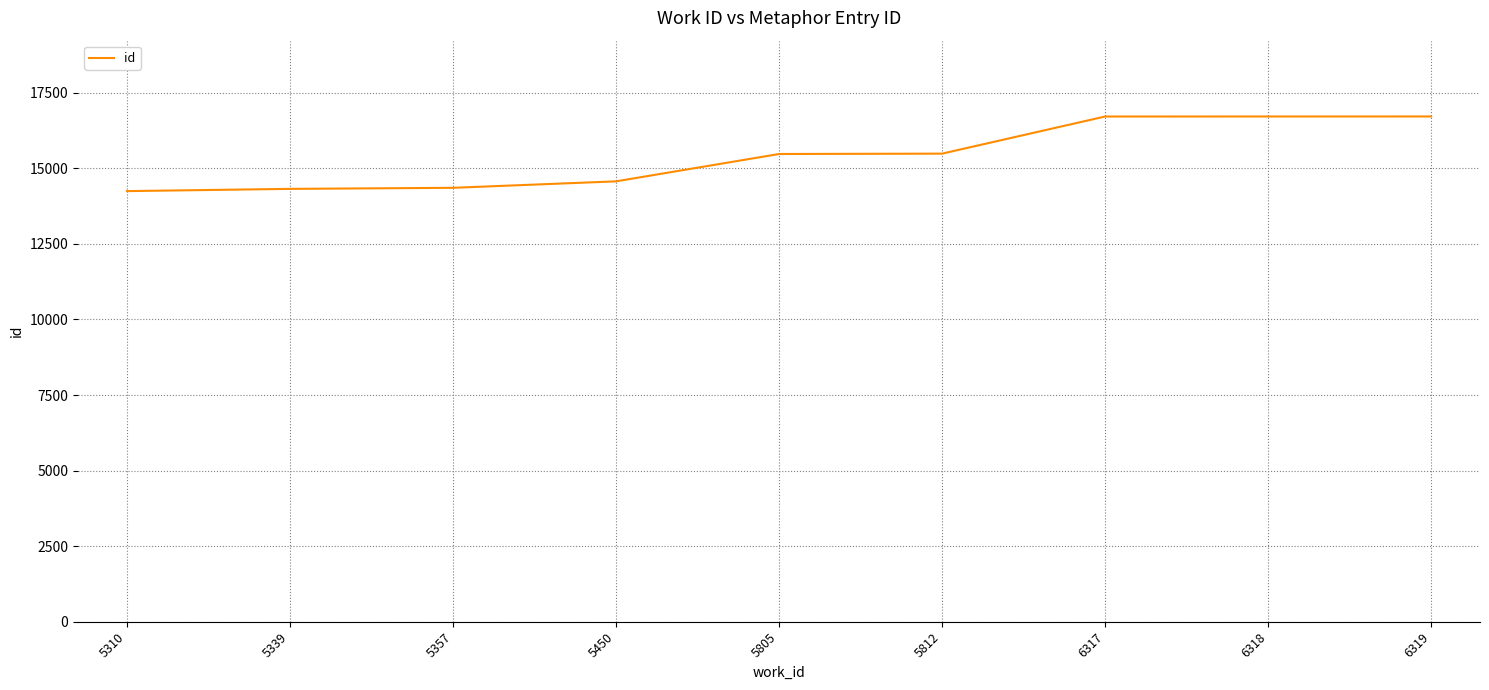

What is the difference between the second highest and second lowest values?

2395